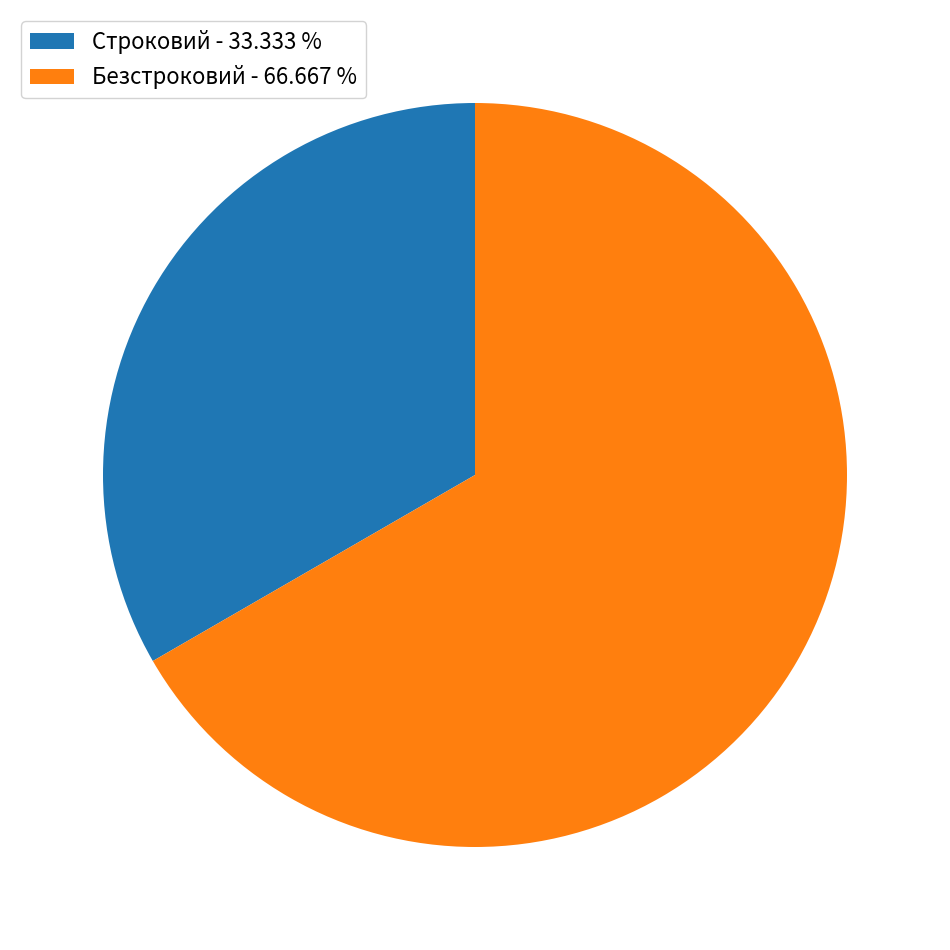

Does Строковий - 33.333 % represent more than half of the total?

No